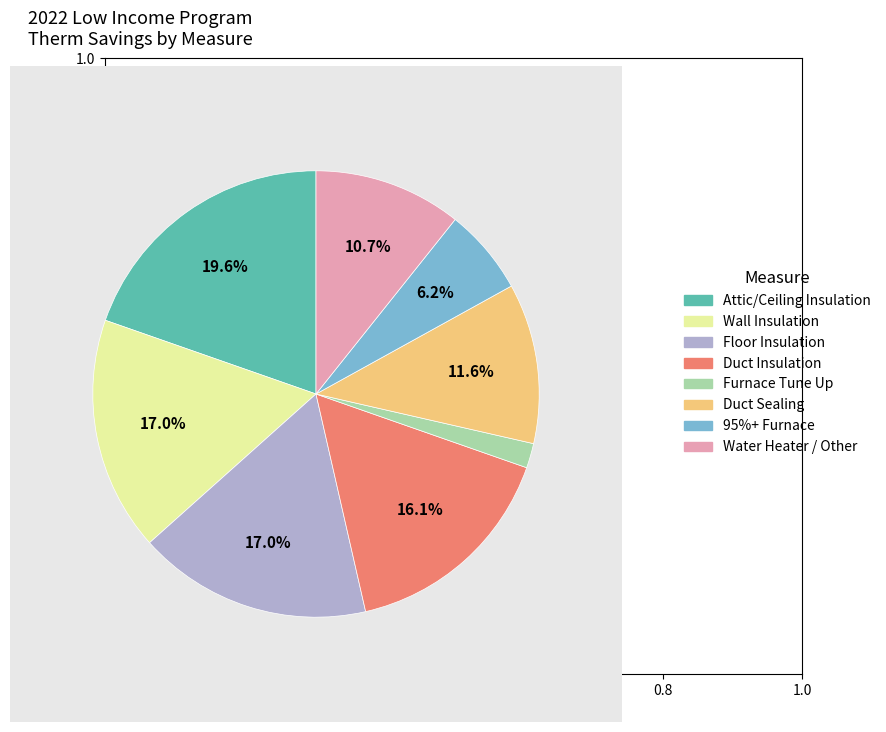

Does any single category account for the majority?

No